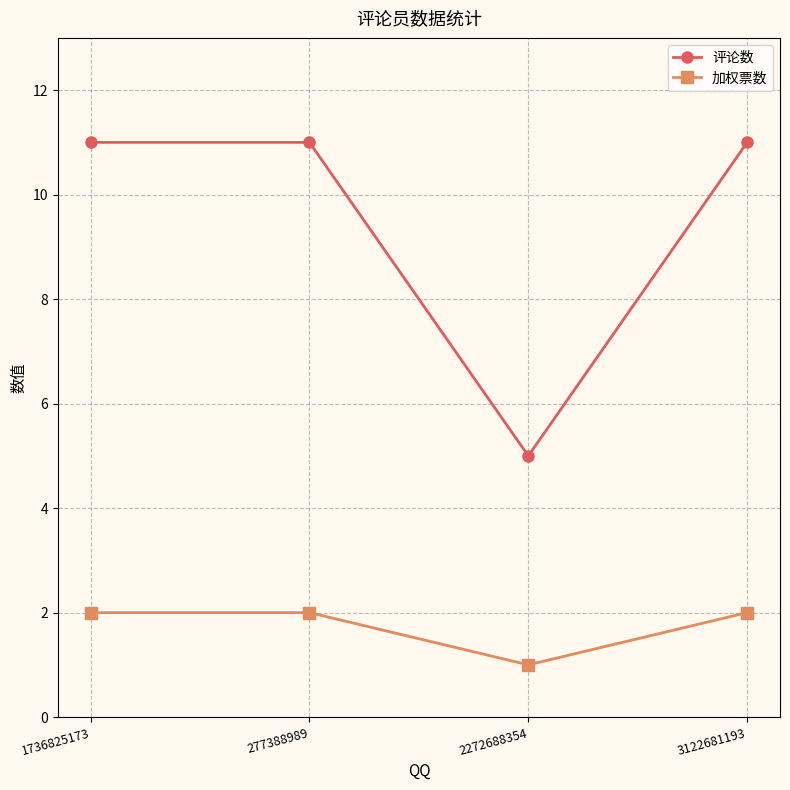

What is the value of the 评论数 point at the 4th from the left?

11